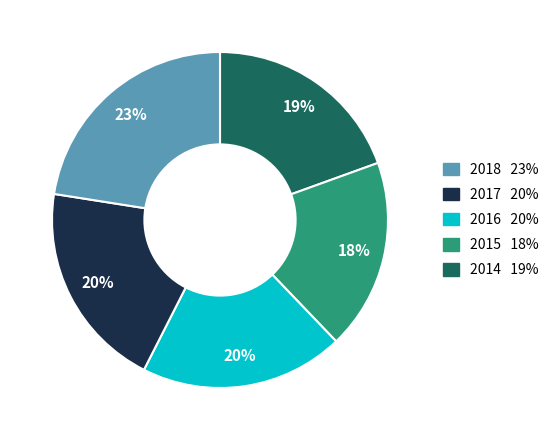

Is there any slice that represents more than half of the pie?

No